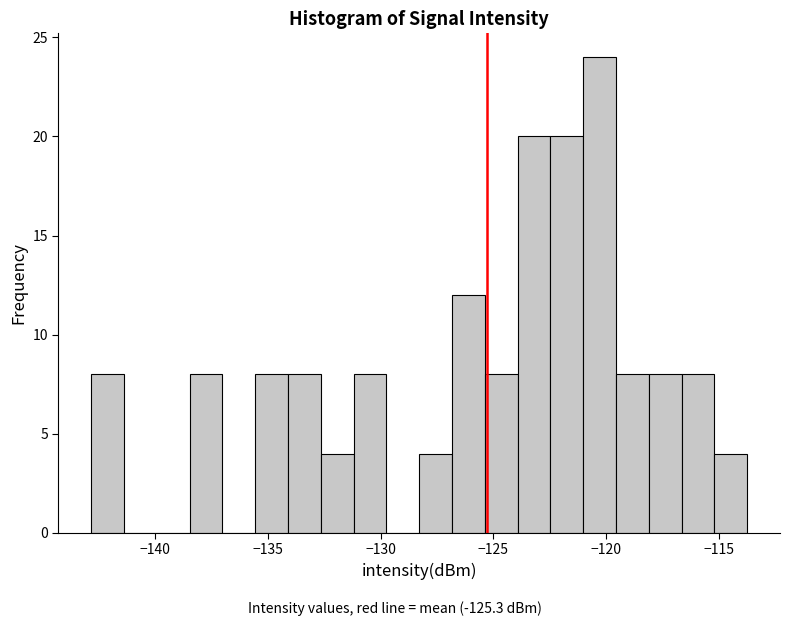

Around what value on the x-axis is the tallest bar? Give the approximate position of its centre, as read against the axis.

-120.5